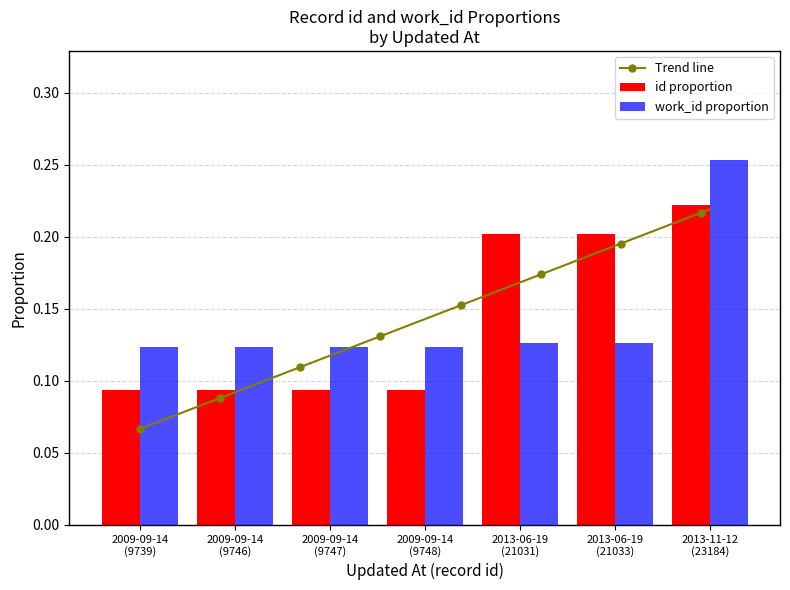

What is the label of the 5th bar from the left?

2013-06-19
(21031)